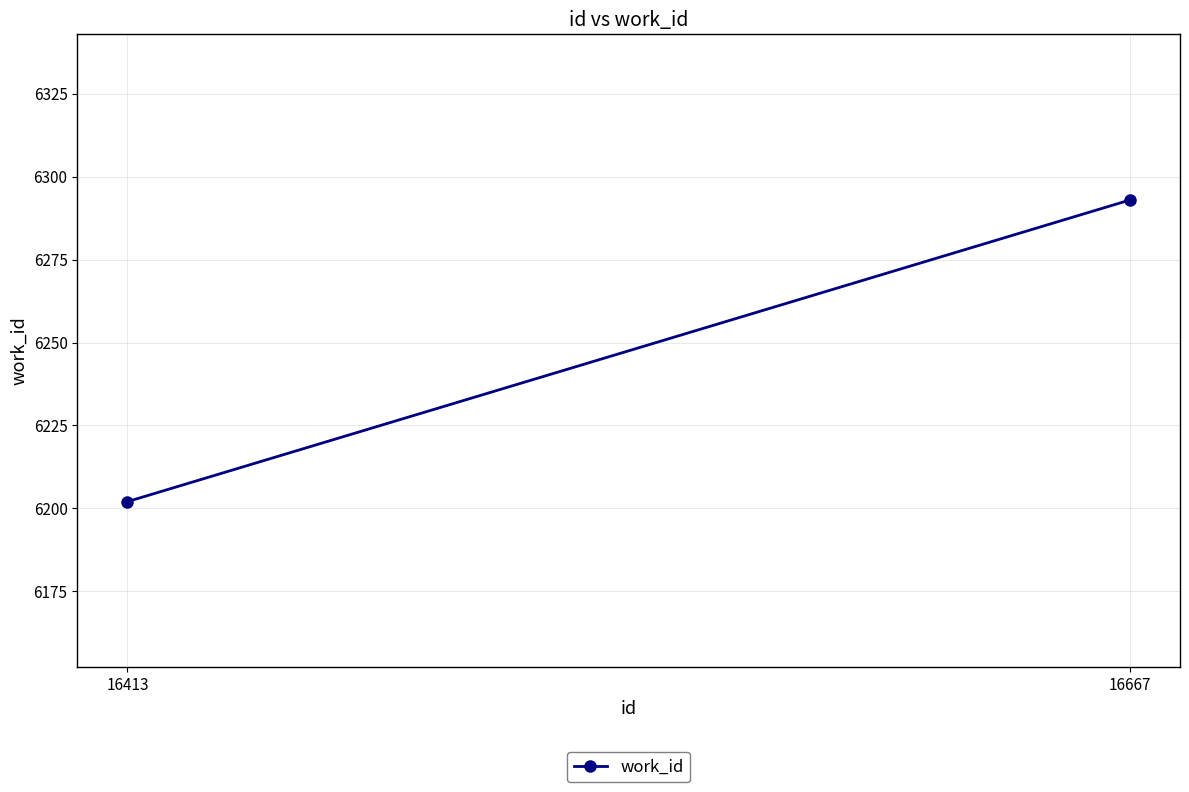

Reading right to left, extract all data points from this chart.

16667=6293	16413=6202